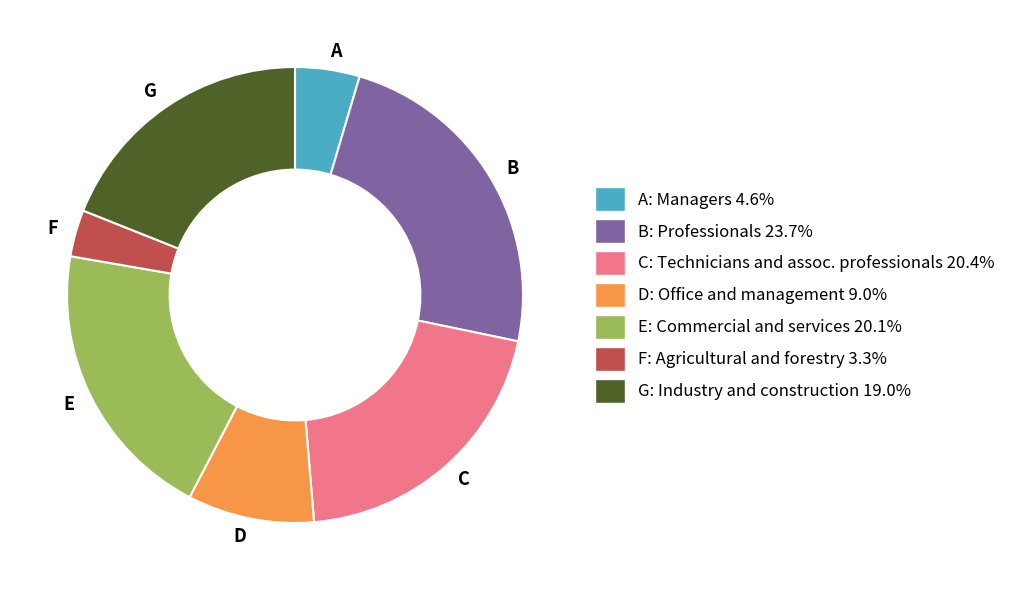

Is there any slice that represents more than half of the pie?

No